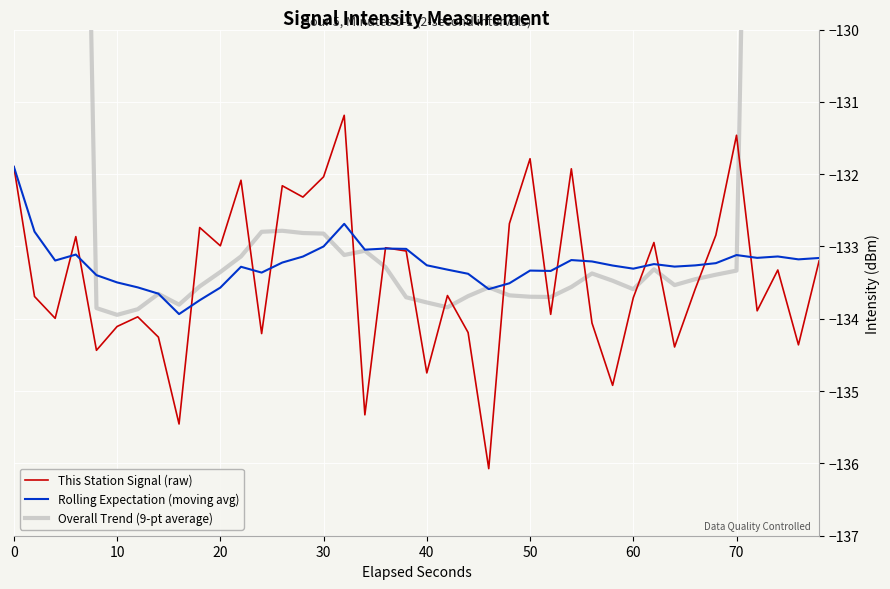

How many series are shown in this chart?

3